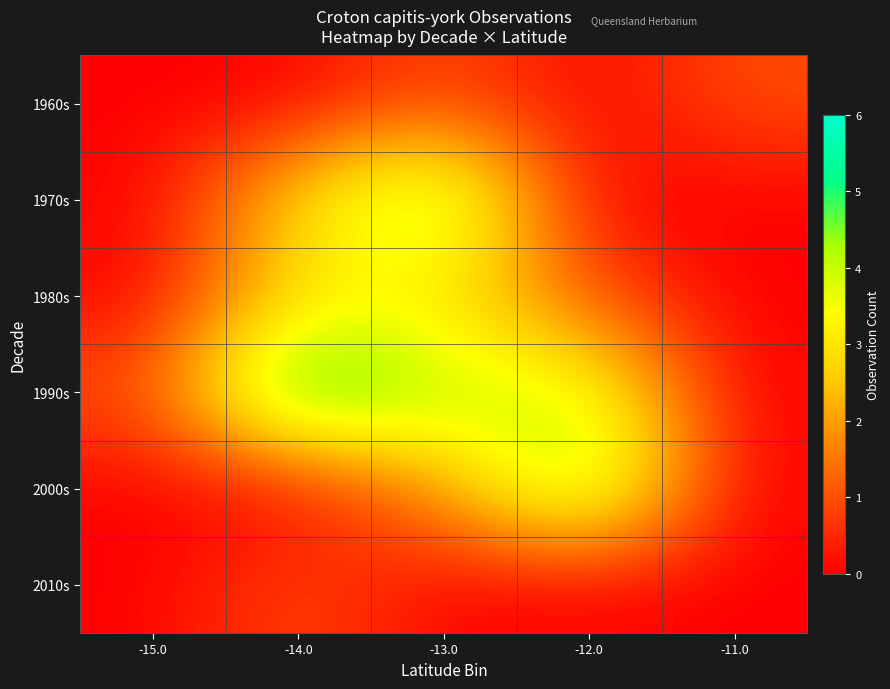

Reading left to right, list all the values displayed in this chart.

1960s: -15.0=0	-14.0=0	-13.0=1	-12.0=0	-11.0=1
1970s: -15.0=0	-14.0=3	-13.0=5	-12.0=0	-11.0=0
1980s: -15.0=0	-14.0=3	-13.0=3	-12.0=1	-11.0=0
1990s: -15.0=1	-14.0=6	-13.0=4	-12.0=4	-11.0=0
2000s: -15.0=0	-14.0=0	-13.0=2	-12.0=5	-11.0=0
2010s: -15.0=0	-14.0=1	-13.0=0	-12.0=0	-11.0=0